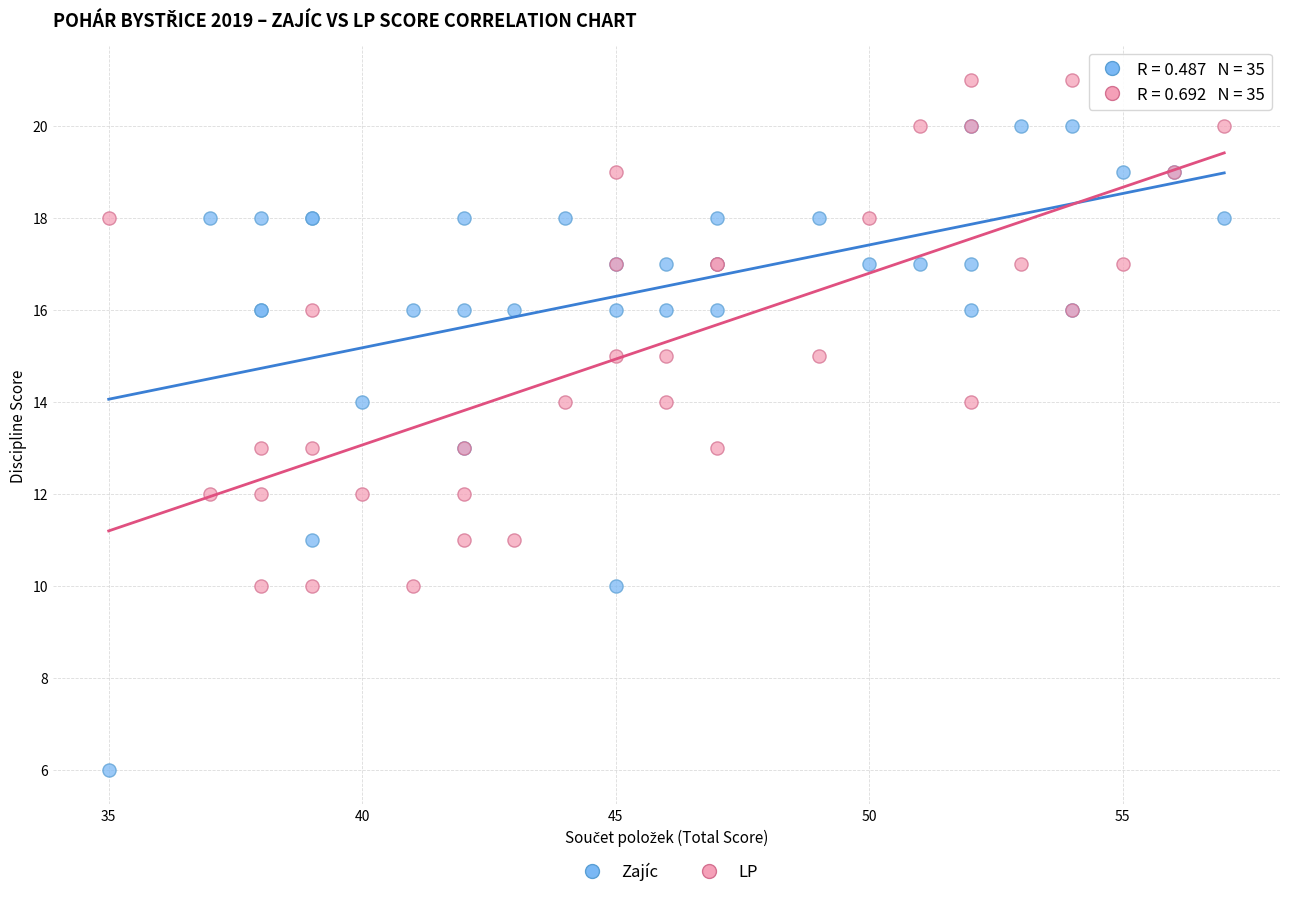

What is the X range (max minus min) for the scatter plot?

22